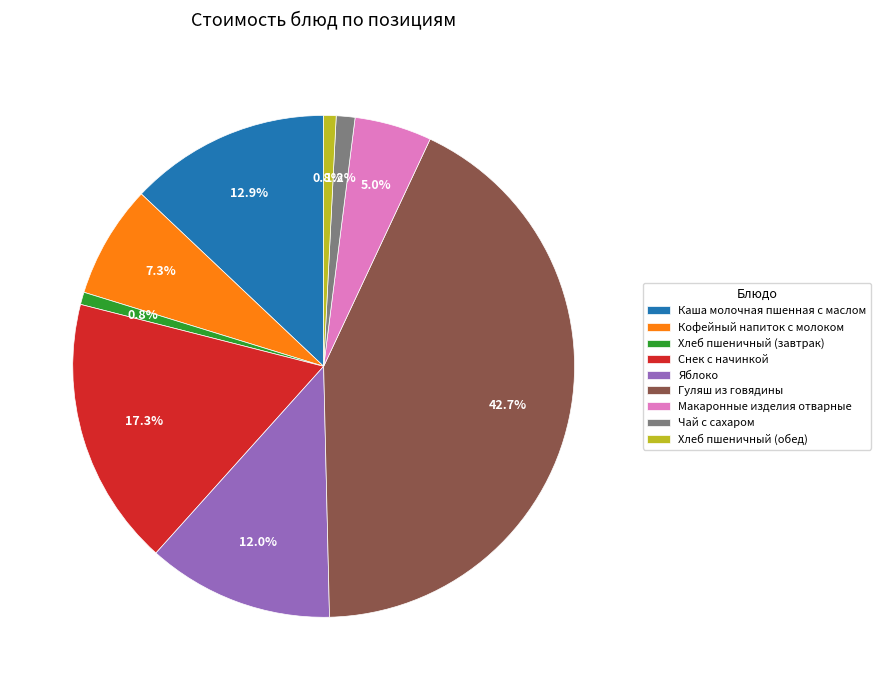

Which has a higher value, Чай с сахаром or Гуляш из говядины?

Гуляш из говядины